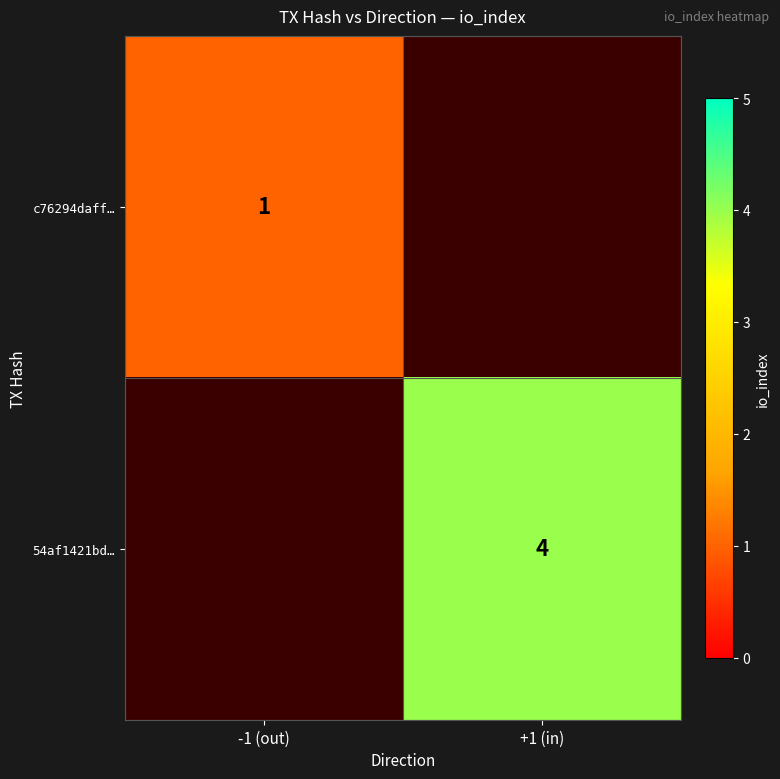

Which label corresponds to the smallest value in the chart?

-1 (out)